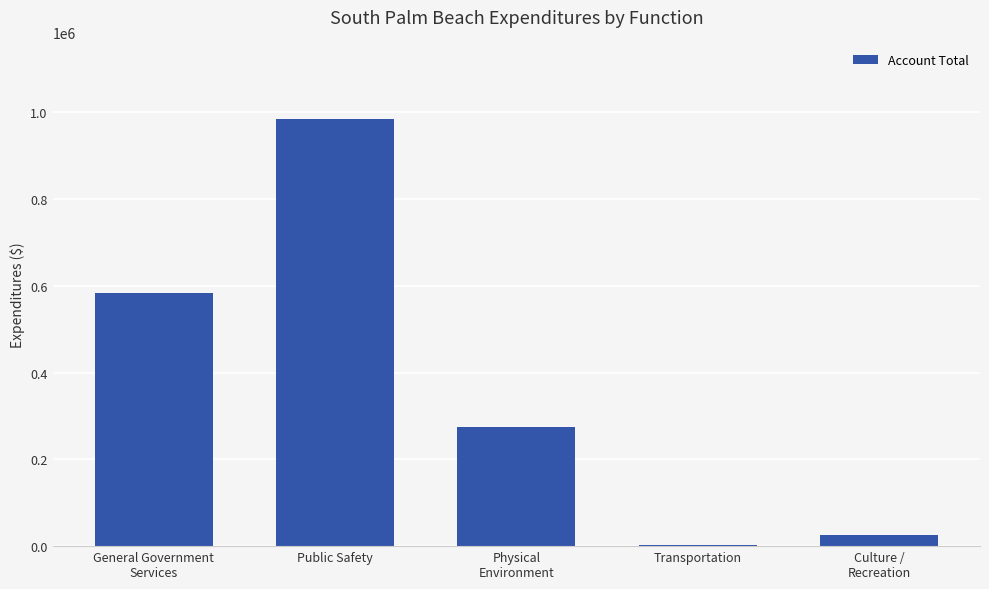

At which category does the chart reach its peak across all series?

Public Safety